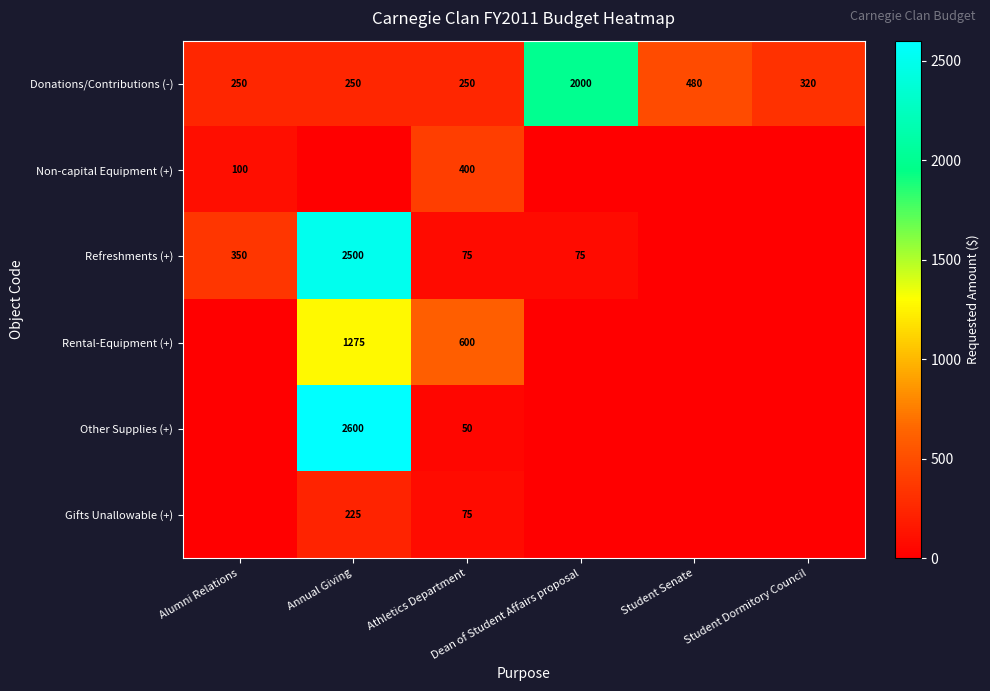

Count the number of data series in this chart.

6